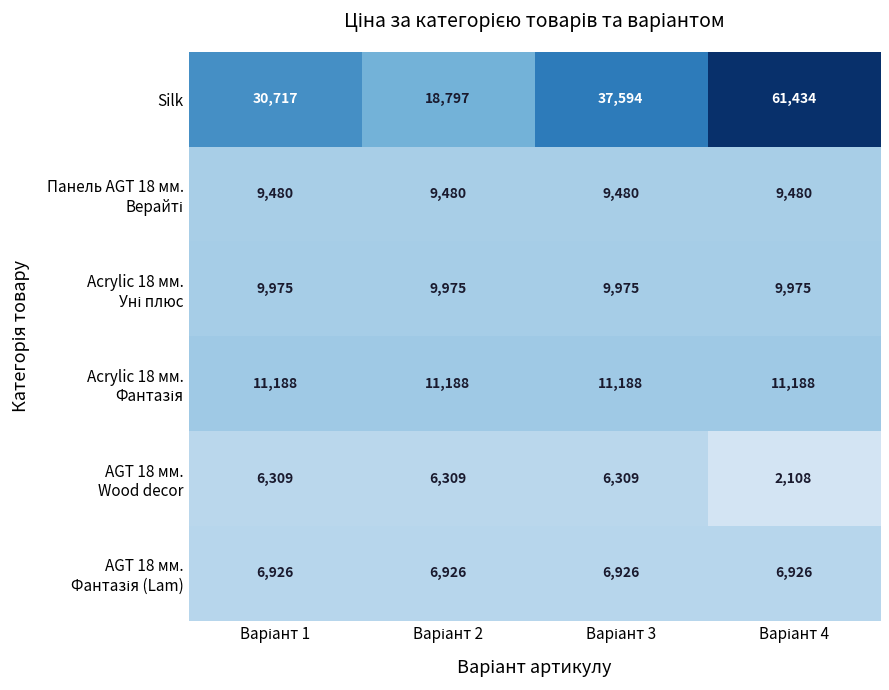

Which series has the largest total across all categories?

Silk